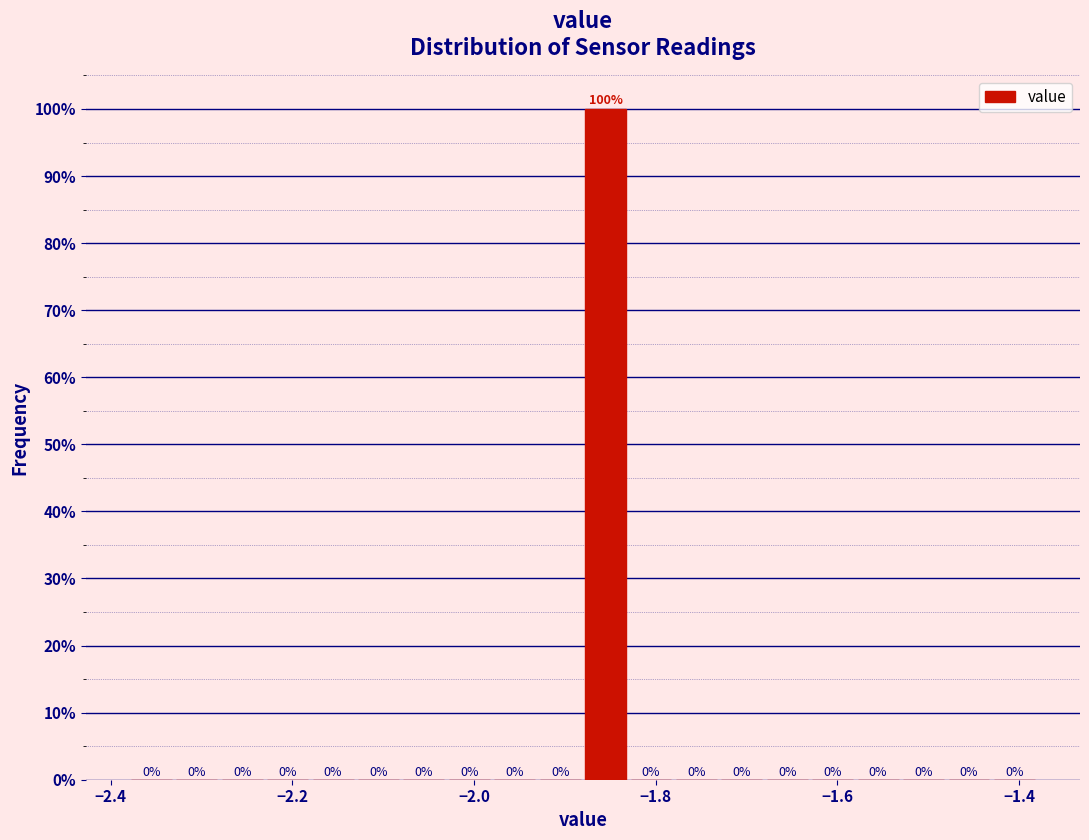

Around what value on the x-axis is the tallest bar? Give the approximate position of its centre, as read against the axis.

-1.86